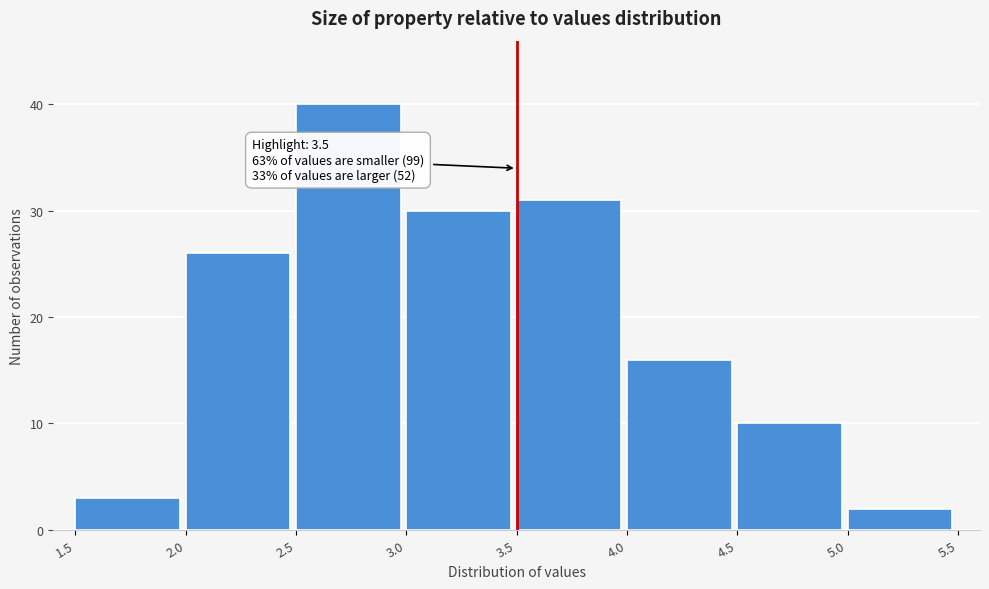

Over which range of the x-axis is the bar tallest?

2.5 to 3.0